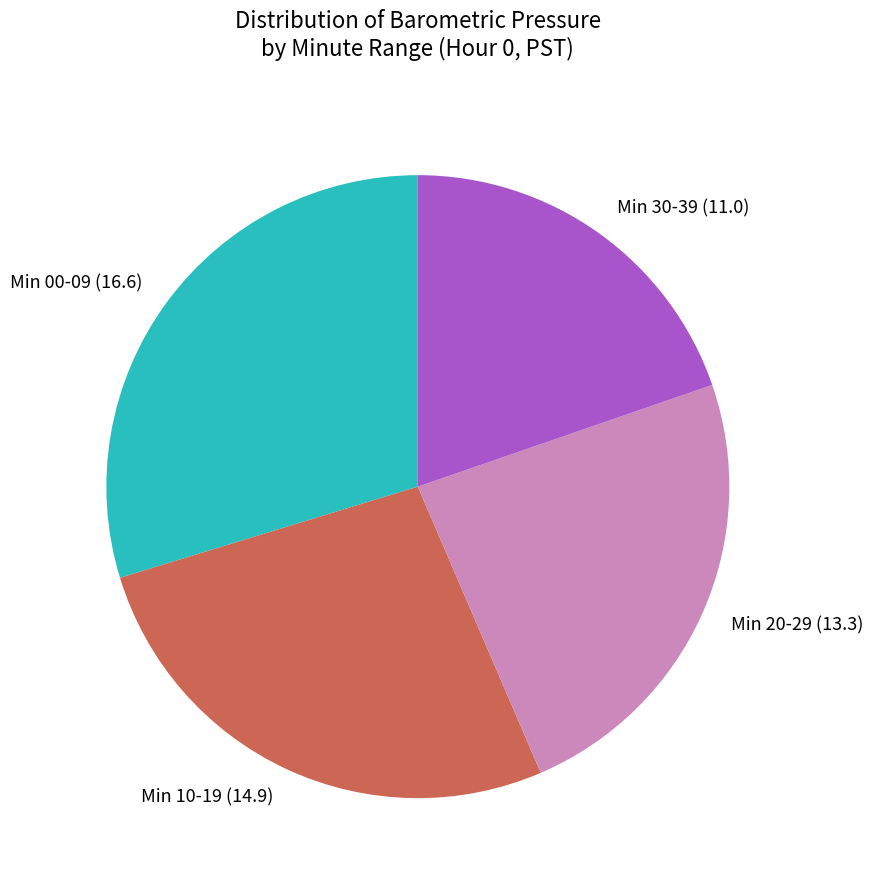

Does any single category account for the majority?

No